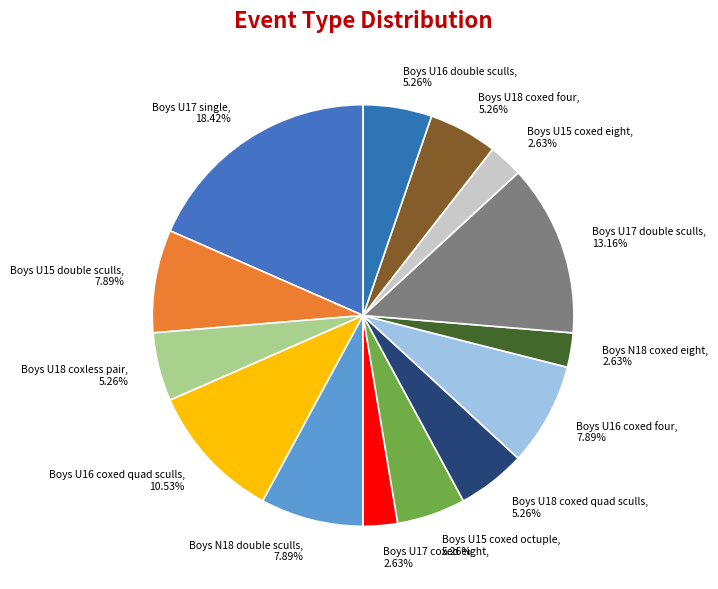

Do Boys U18 coxless pair and Boys N18 coxed eight together represent more than half of the pie?

No